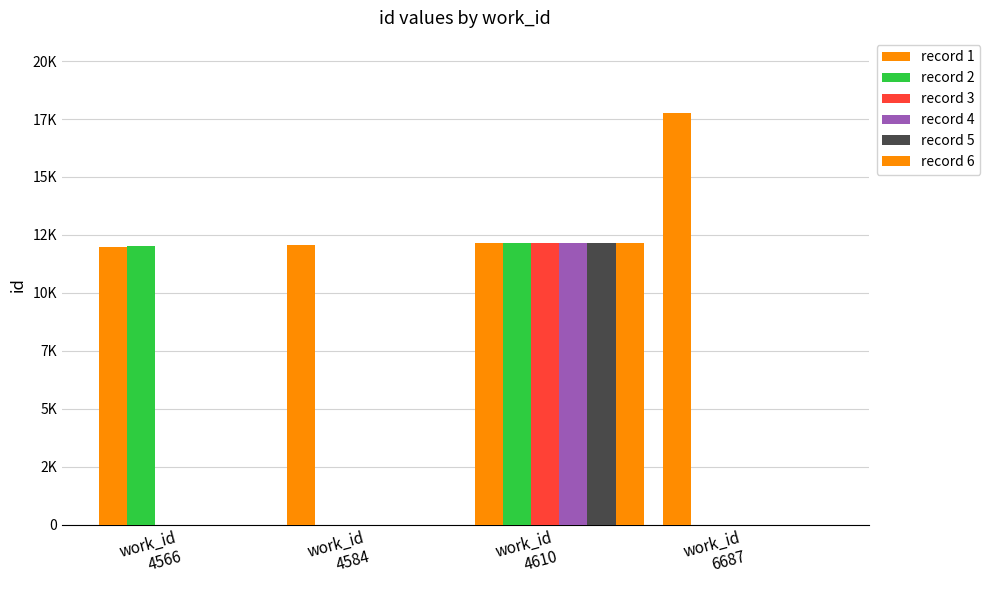

Are the bars horizontal?

No